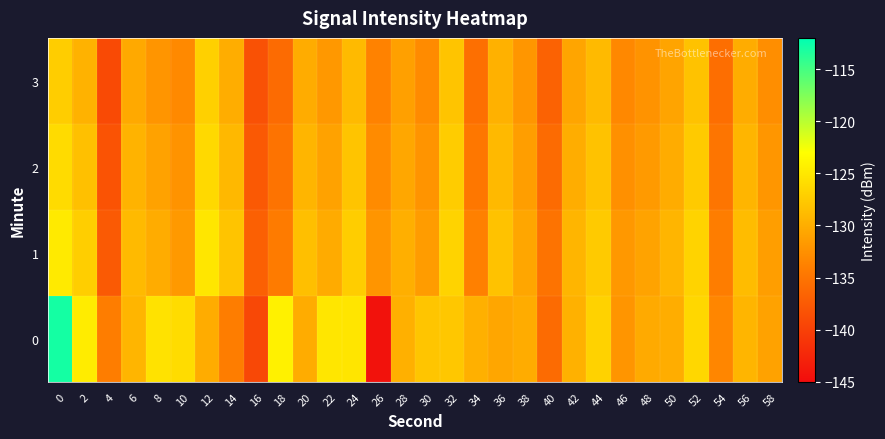

Reading left to right, transcribe all the data shown in this chart.

0: 0=-112.9	2=-124.6	4=-134.2	6=-129.3	8=-125.4	10=-126.0	12=-130.1	14=-134.1	16=-139.3	18=-124.2	20=-130.2	22=-125.1	24=-125.2	26=-144.5	28=-129.7	30=-127.9	32=-127.8	34=-129.8	36=-130.7	38=-130.1	40=-136.0	42=-129.7	44=-126.8	46=-132.1	48=-130.2	50=-130.0	52=-126.4	54=-133.4	56=-129.3	58=-130.9
1: 0=-124.8	2=-127.2	4=-137.5	6=-128.9	8=-130.1	10=-131.8	12=-125.1	14=-128.0	16=-136.9	18=-134.3	20=-128.5	22=-130.2	24=-127.3	26=-132.1	28=-129.8	30=-131.5	32=-126.7	34=-133.9	36=-128.2	38=-130.6	40=-135.1	42=-129.3	44=-127.5	46=-131.8	48=-130.9	50=-129.4	52=-126.8	54=-134.2	56=-128.7	58=-131.3
2: 0=-126.1	2=-128.4	4=-138.2	6=-129.5	8=-131.0	10=-132.3	12=-126.2	14=-129.1	16=-137.6	18=-135.1	20=-129.3	22=-131.0	24=-128.1	26=-132.9	28=-130.5	30=-132.2	32=-127.4	34=-134.7	36=-129.0	38=-131.3	40=-135.9	42=-130.0	44=-128.2	46=-132.5	48=-131.6	50=-130.1	52=-127.5	54=-134.9	56=-129.4	58=-132.0
3: 0=-127.3	2=-129.6	4=-139.1	6=-130.4	8=-132.1	10=-133.1	12=-127.0	14=-130.0	16=-138.4	18=-135.9	20=-130.1	22=-131.8	24=-128.9	26=-133.7	28=-131.2	30=-132.9	32=-128.1	34=-135.5	36=-129.7	38=-132.0	40=-136.7	42=-130.7	44=-128.9	46=-133.2	48=-132.3	50=-130.8	52=-128.2	54=-135.6	56=-130.1	58=-132.7